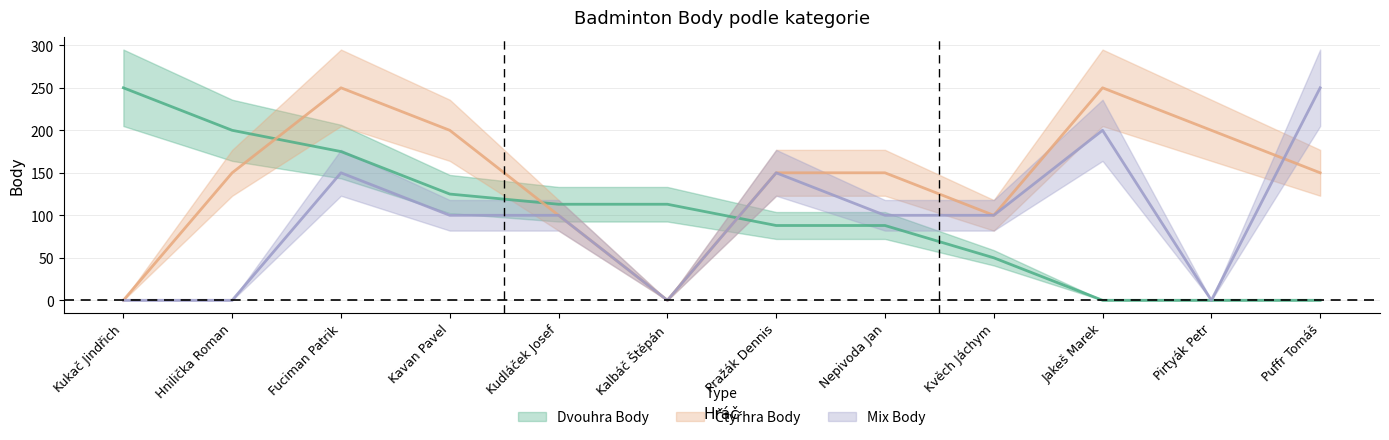

How many intersections are there between Čtyřhra Body and Mix Body?

1